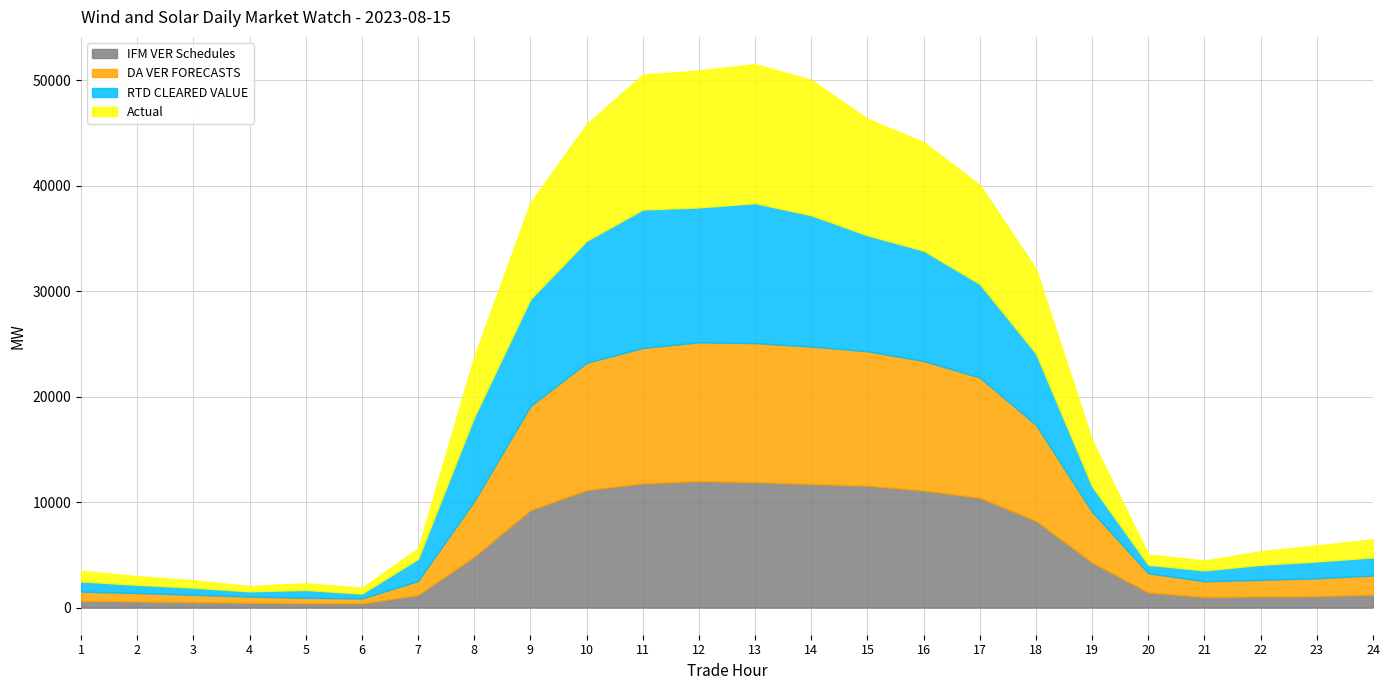

What are all the series names shown in the legend?

IFM VER Schedules, DA VER FORECASTS, RTD CLEARED VALUE, Actual